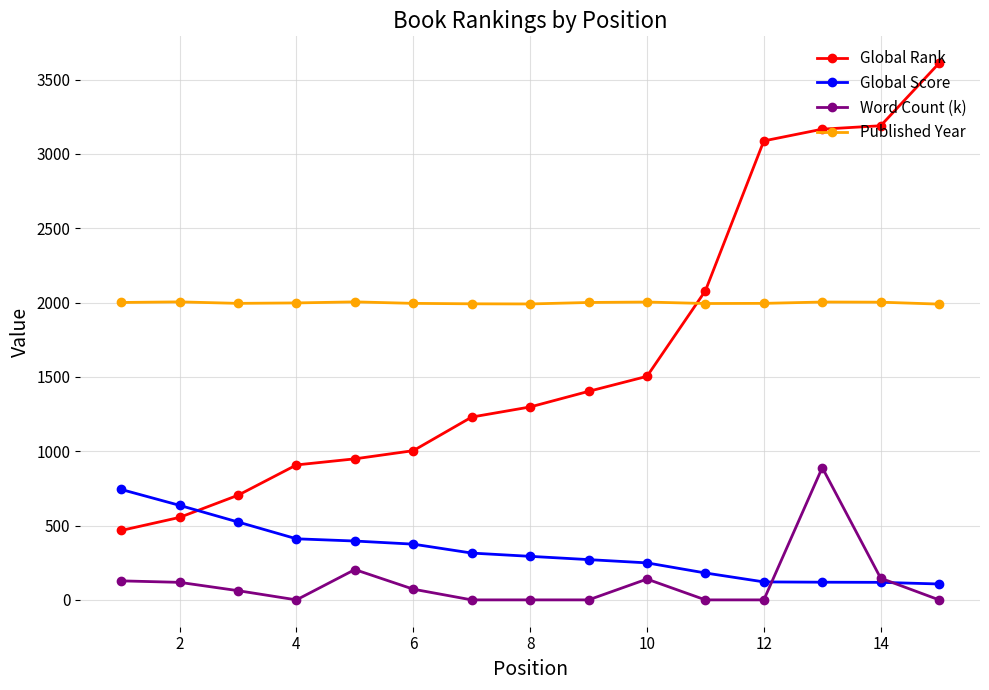

What are all the series names shown in the legend?

Global Rank, Global Score, Word Count (k), Published Year